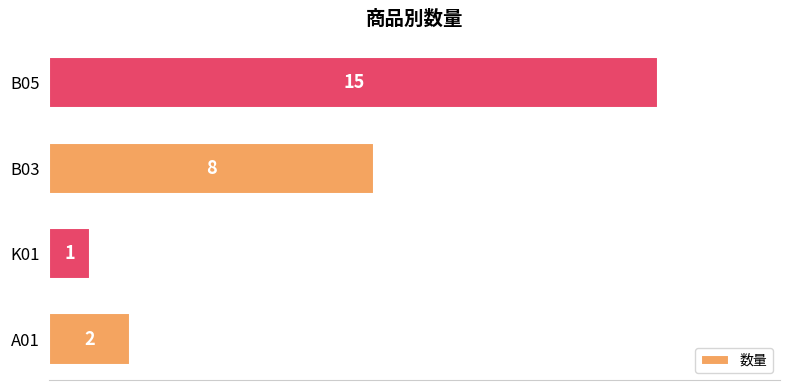

What is the difference between the values at B03 and A01?

6